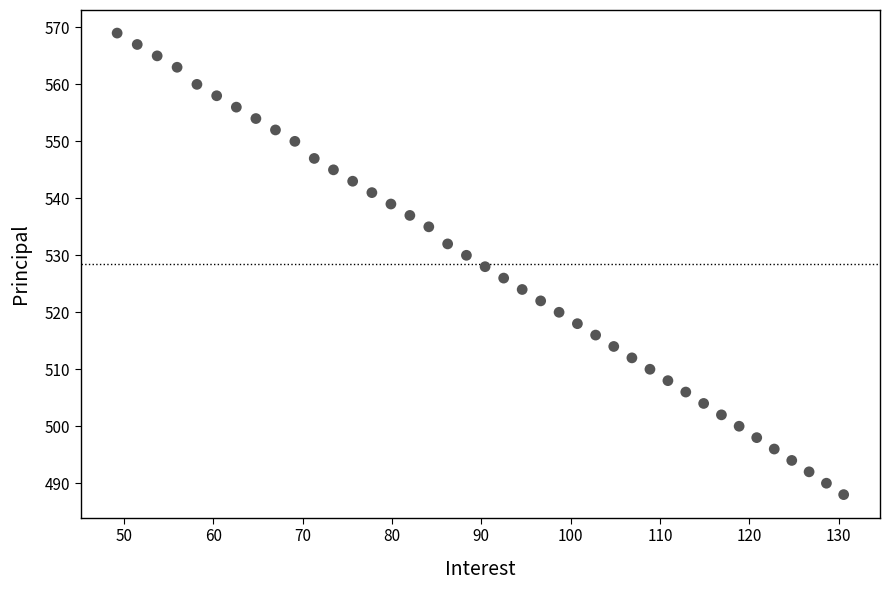

What is the range of Y values (max minus min)?

81